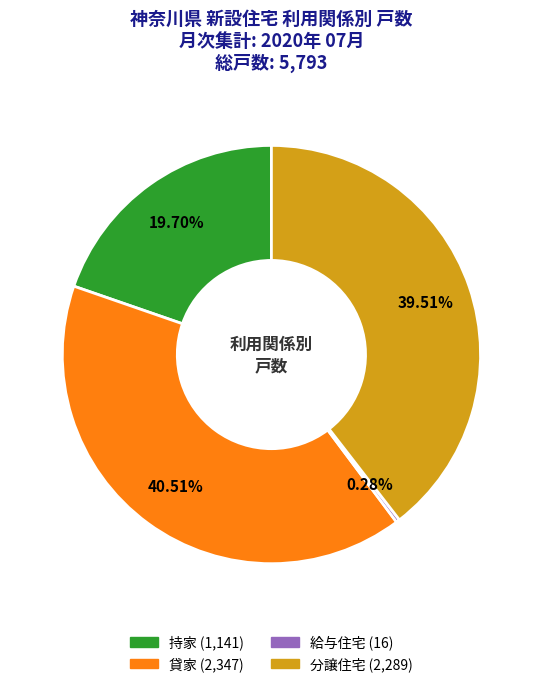

Is there a majority slice in this chart?

No